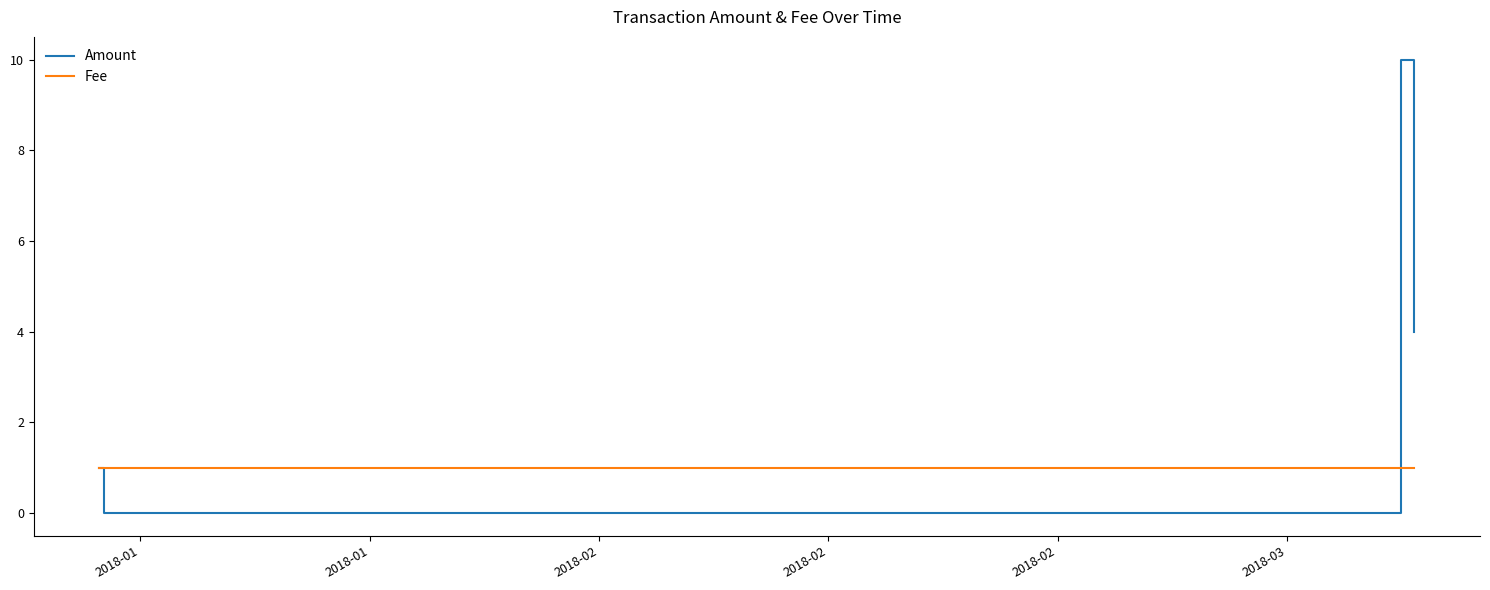

List the series in order of their overall mean, lowest first.

Fee, Amount